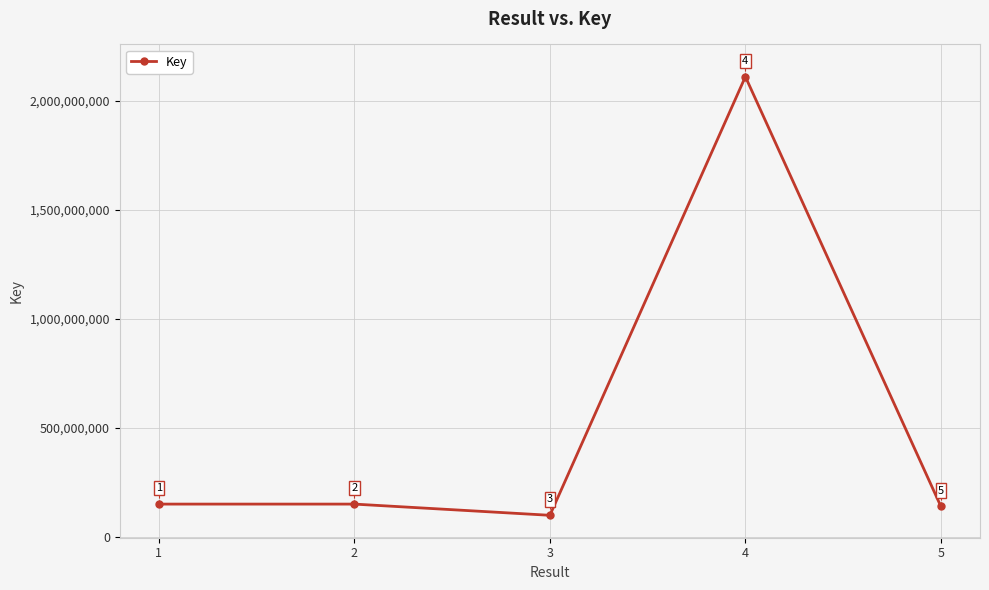

Count the number of data series in this chart.

1